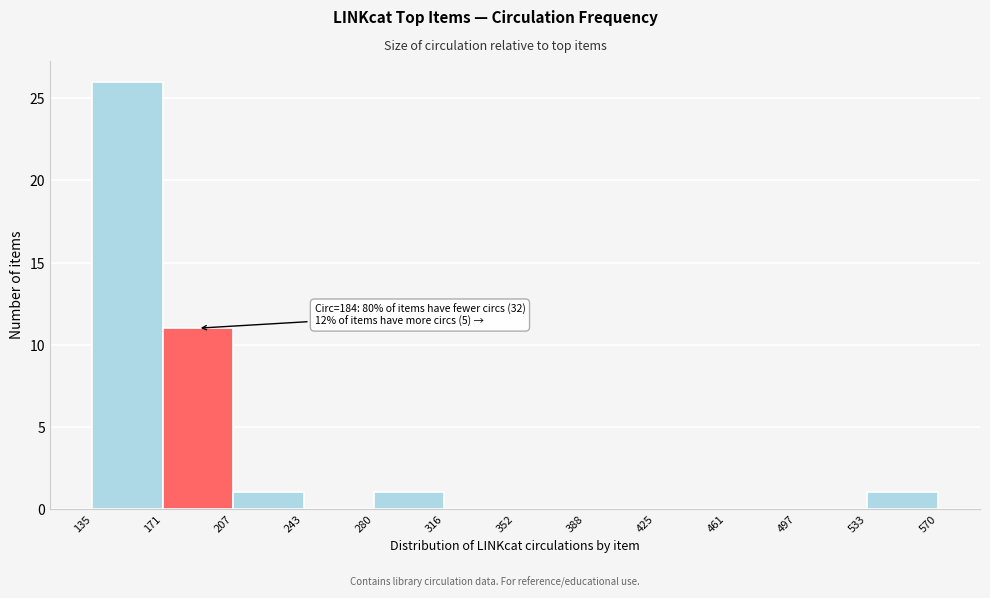

Which range on the x-axis has the tallest bar?

135 to 171